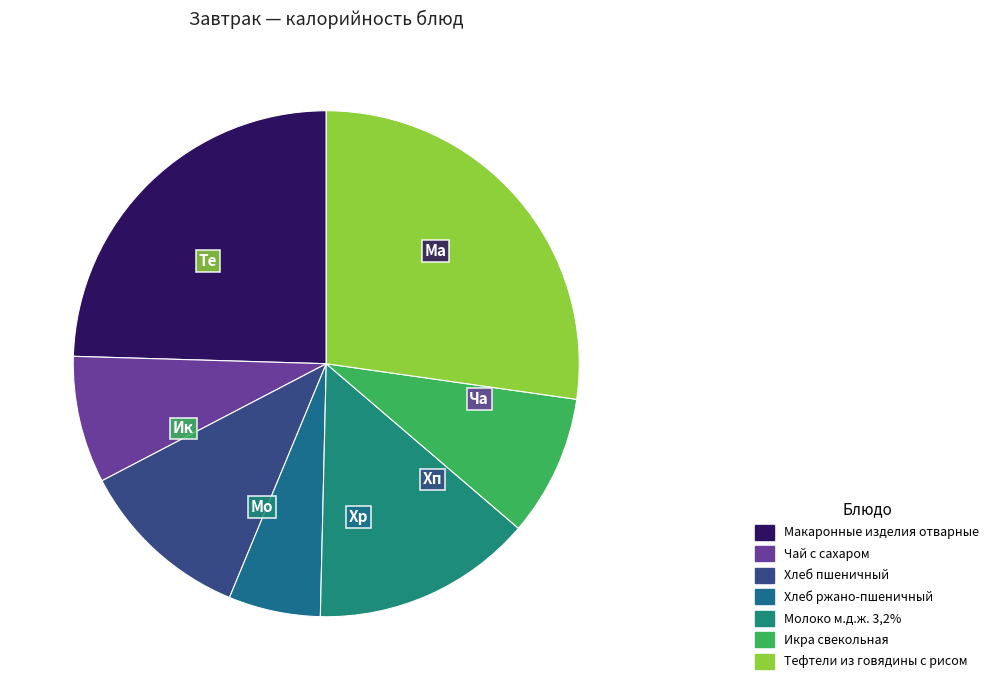

What is the ratio of the value at Молоко м.д.ж. 3,2% to the value at Чай с сахаром?

1.7